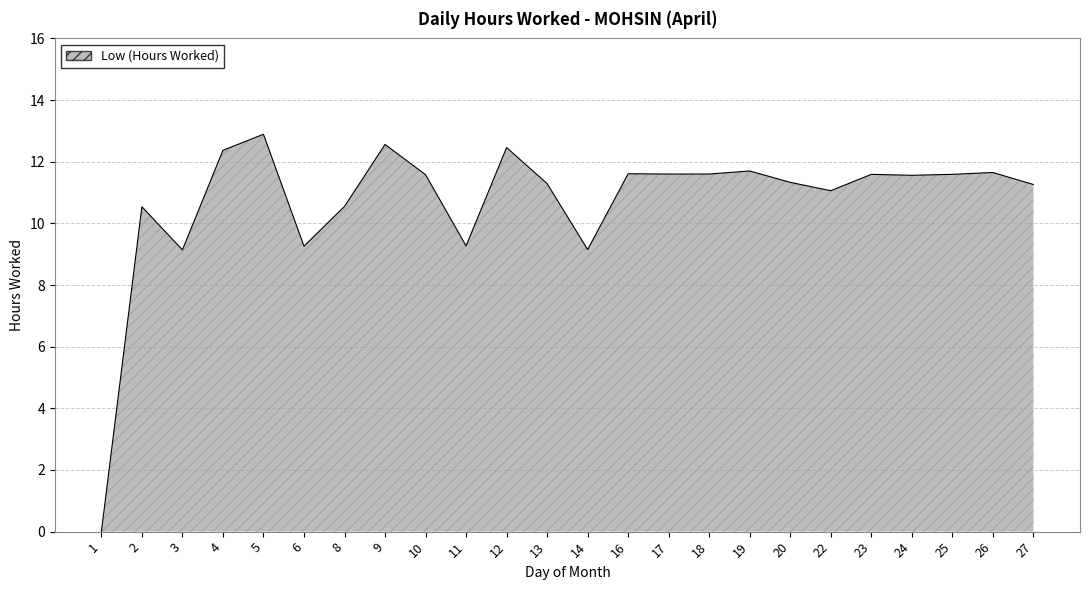

Which has a higher value, 27 or 3?

27